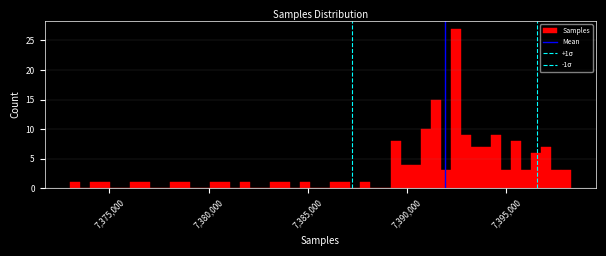

Read against the x-axis, roughly where is the centre of the tallest bar?

7392500